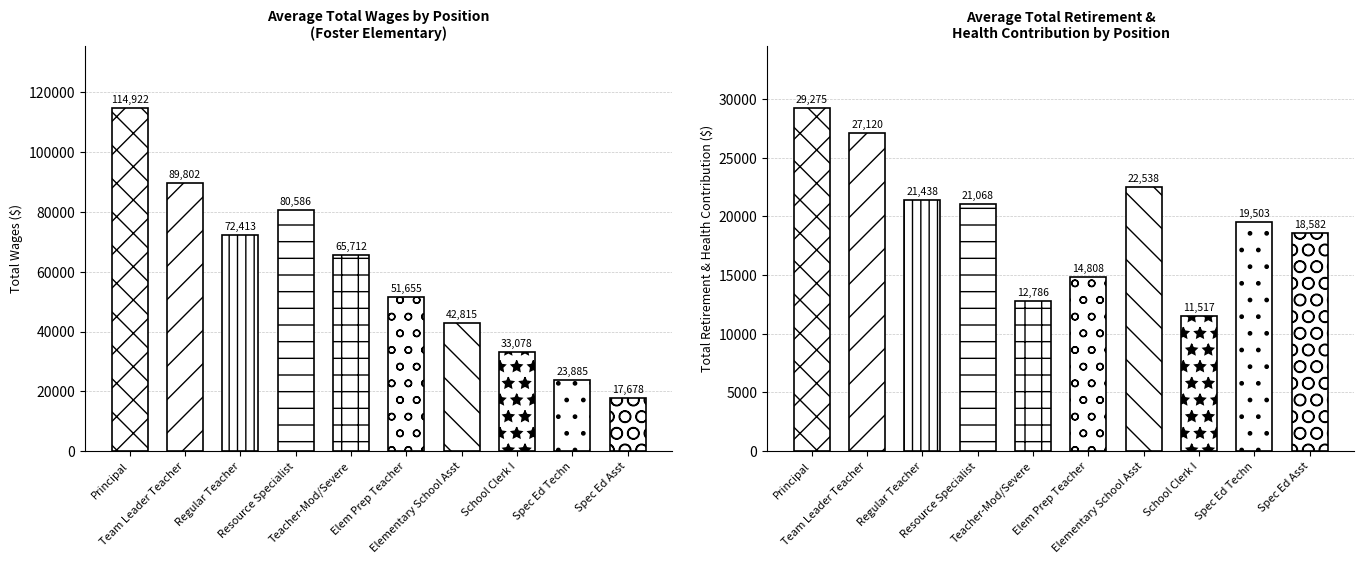

At Regular Teacher, list the series in order from smallest to largest.

Total Retirement & Health Contribution, Total Wages